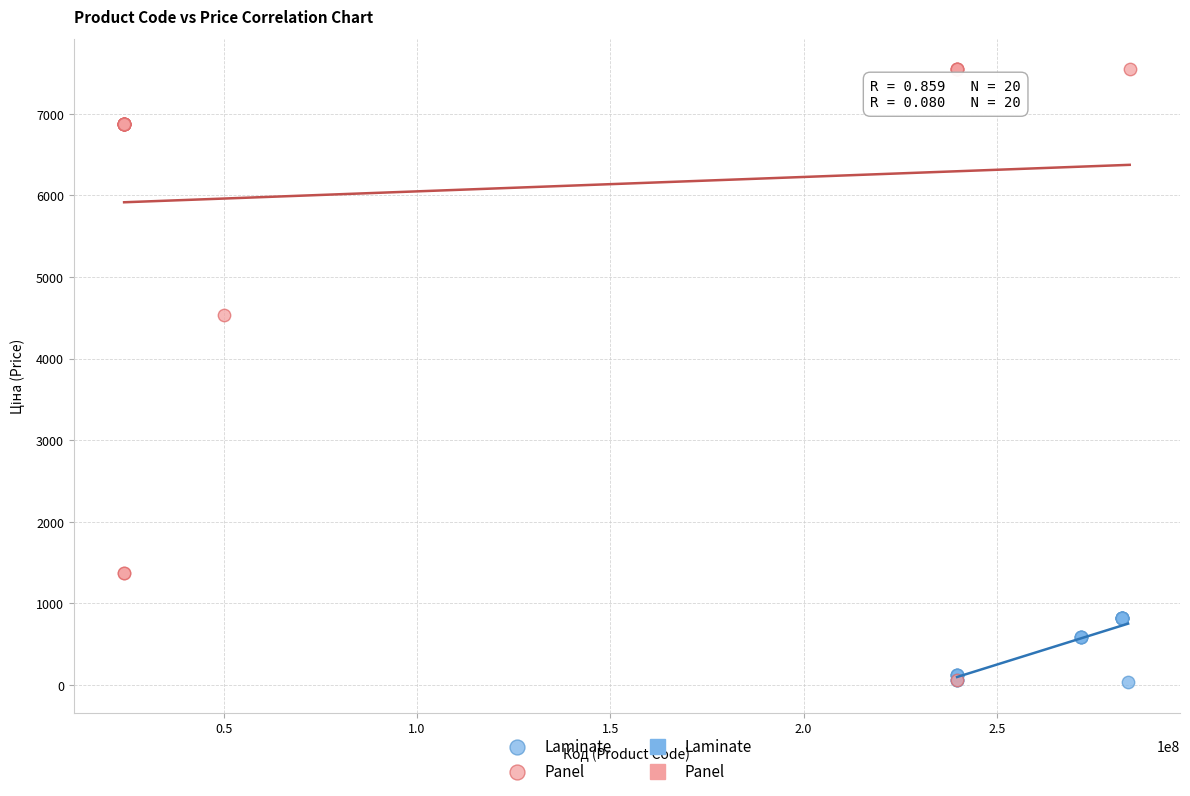

Which series has the widest spread of Y values?

Panel